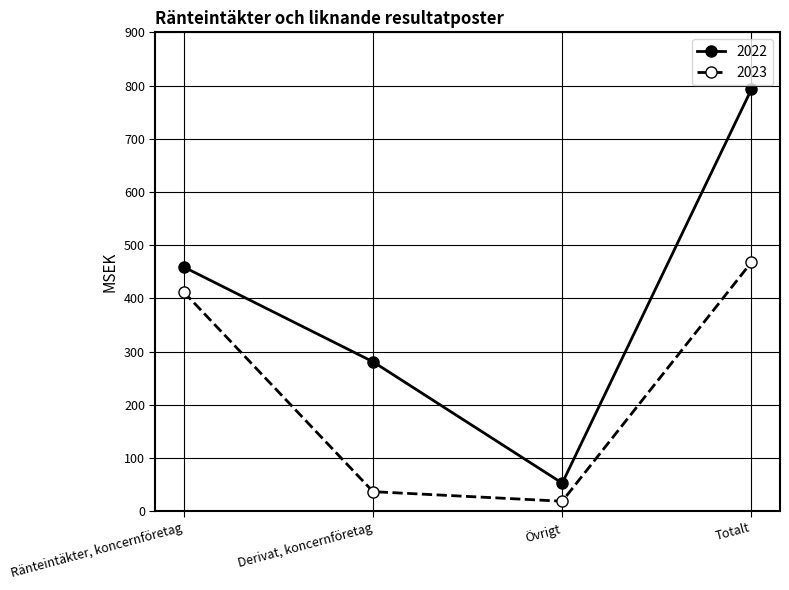

What is the difference between the maximum and second lowest values in the 2022 series?

512